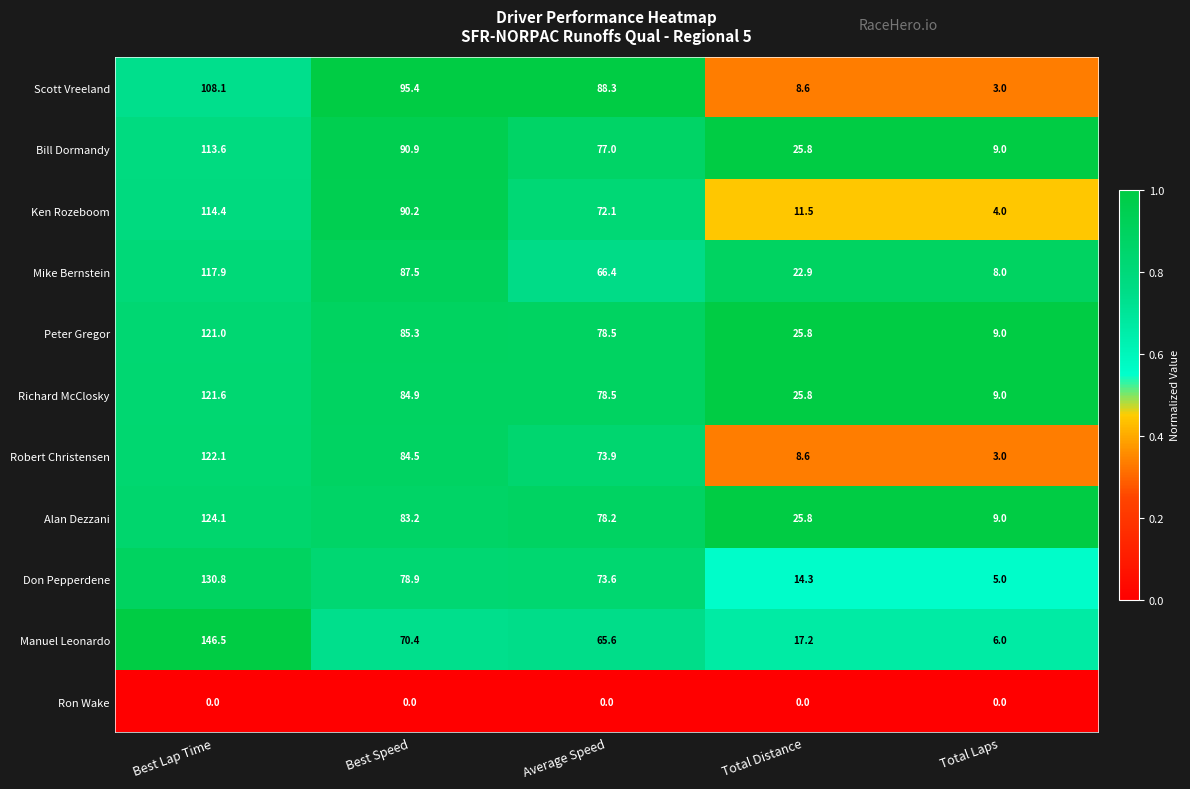

The value of Scott Vreeland at Average Speed is 88.3. True or false?

True